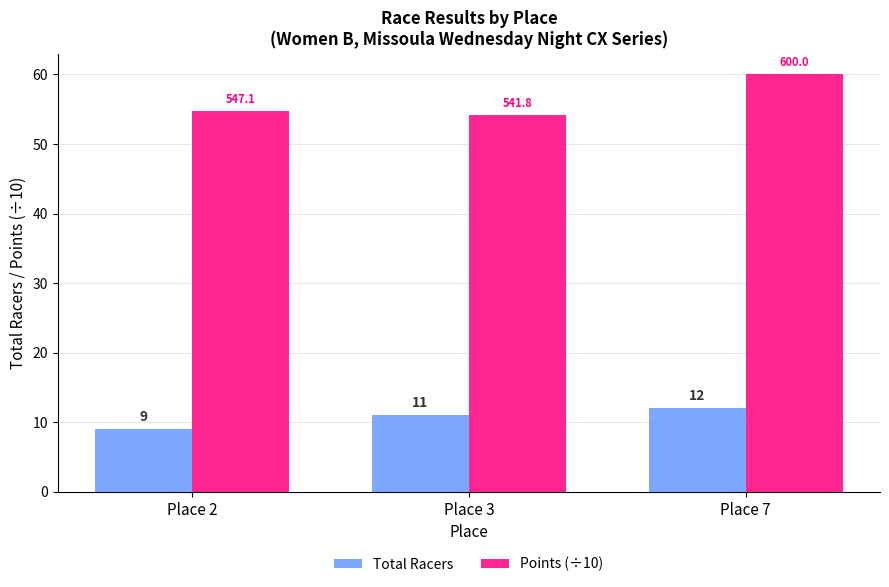

Which series changed the most between Place 2 and Place 7?

Points (÷10)